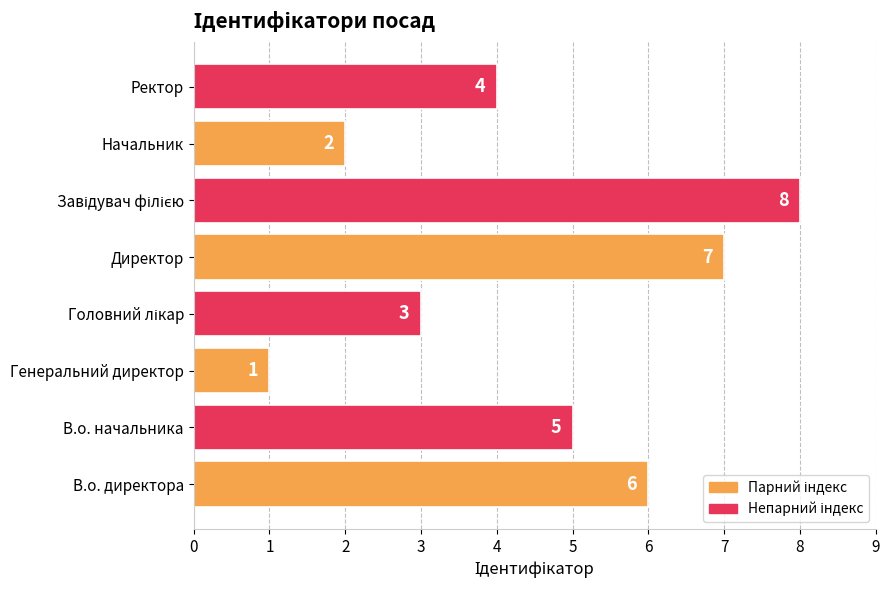

What is the smallest value displayed?

1